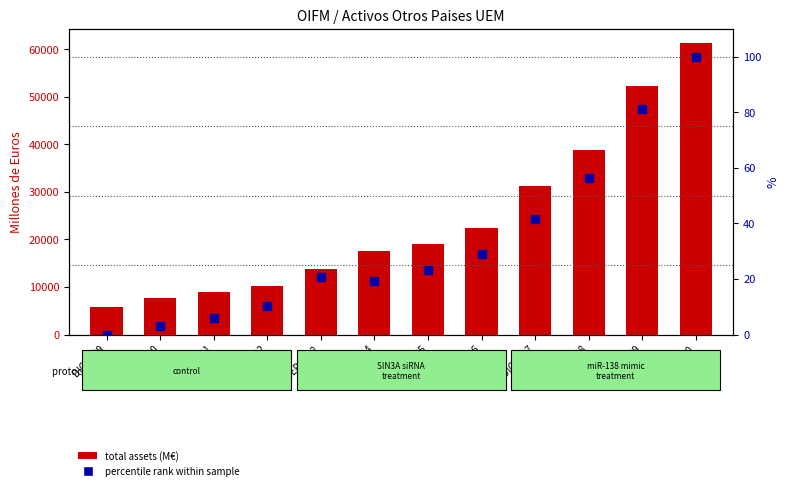

Which series has the largest total across all categories?

total assets (M€)